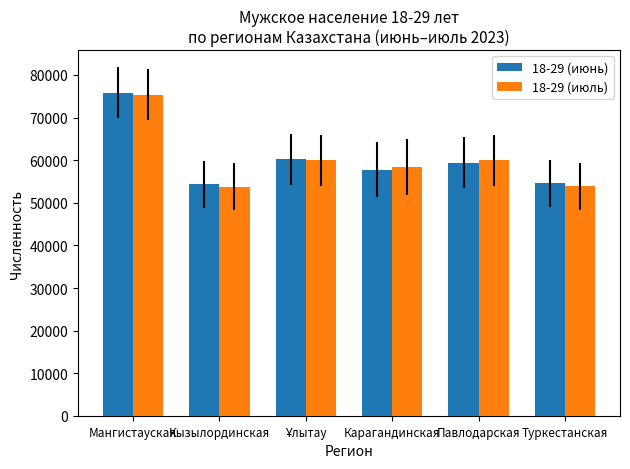

What is the total value across all series at Мангистауская?

151211